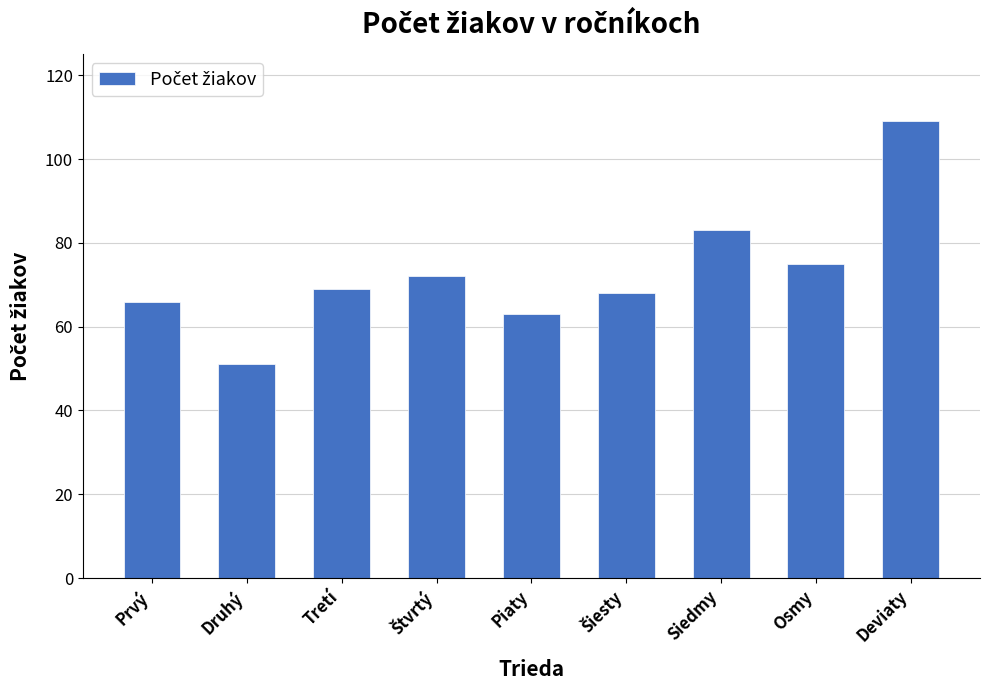

What is the change in value from Druhý to Deviaty?

+58